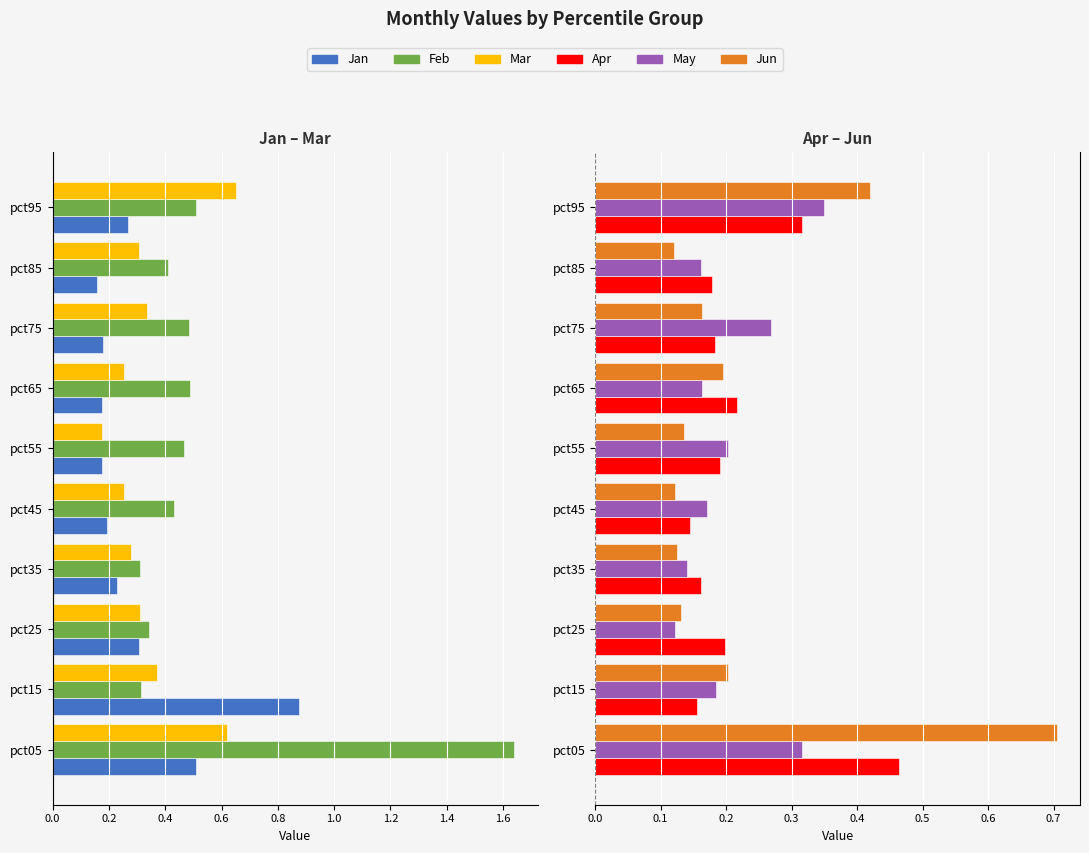

Which series has the widest spread of values?

Feb